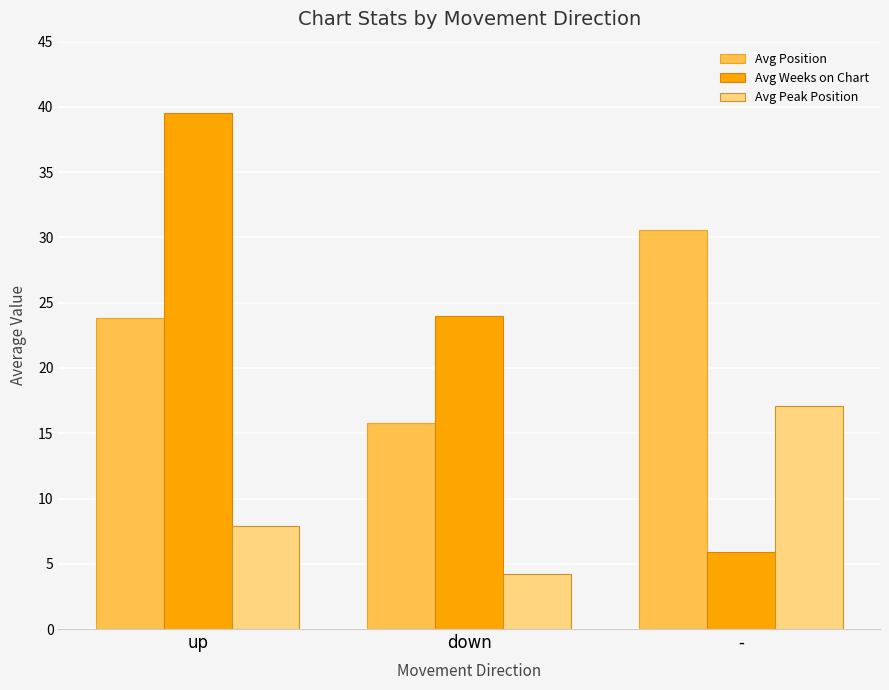

Which series has the widest spread of values?

Avg Weeks on Chart